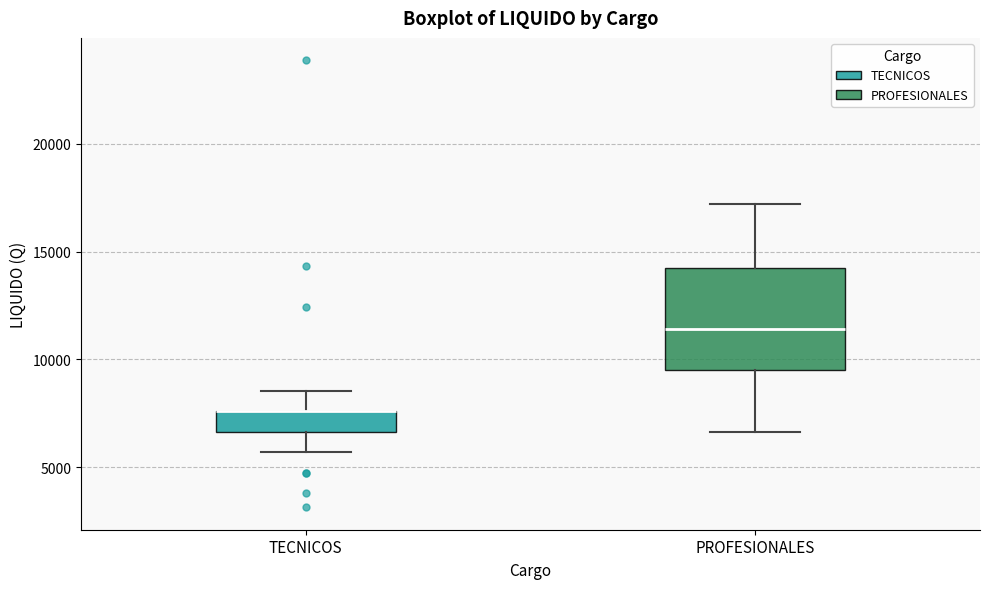

Reading left to right, transcribe this box plot: for each box, give where its median line is, the range the box spans, and where its two whiskers end, as read against the y-axis. The values are not printed on the chart, so give them approximately, as read against the axis.

TECNICOS: median 7500 (drawn on the box's upper edge), box 6500 to 7500, whiskers 5500 to 8500
PROFESIONALES: median 11500, box 9500 to 14500, whiskers 6500 to 17000